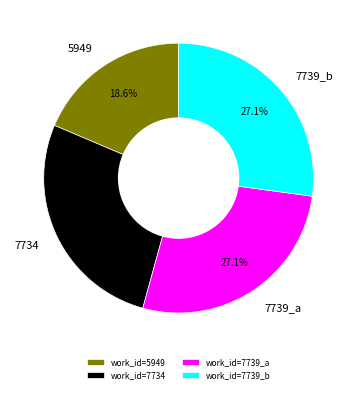

Which has a higher value, 5949 or 7739_b?

7739_b